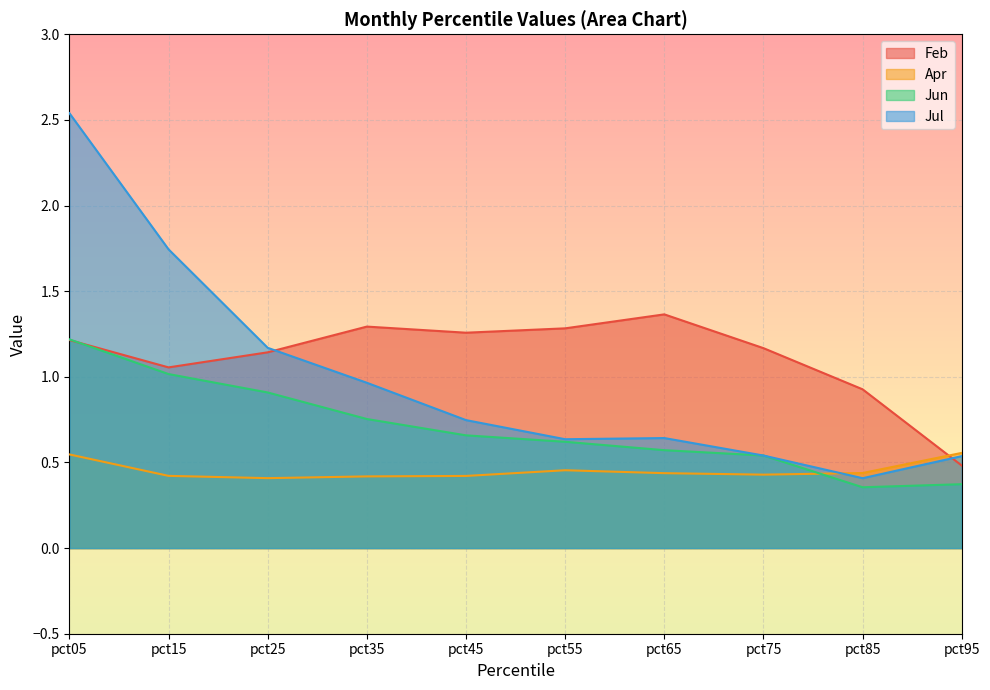

Reading right to left, transcribe all the data shown in this chart.

Feb: 0.5	0.9	1.2	1.4	1.3	1.3	1.3	1.1	1.1	1.2
Apr: 0.6	0.4	0.4	0.4	0.5	0.4	0.4	0.4	0.4	0.5
Jun: 0.4	0.4	0.5	0.6	0.6	0.7	0.8	0.9	1.0	1.2
Jul: 0.5	0.4	0.5	0.6	0.6	0.7	1.0	1.2	1.7	2.5